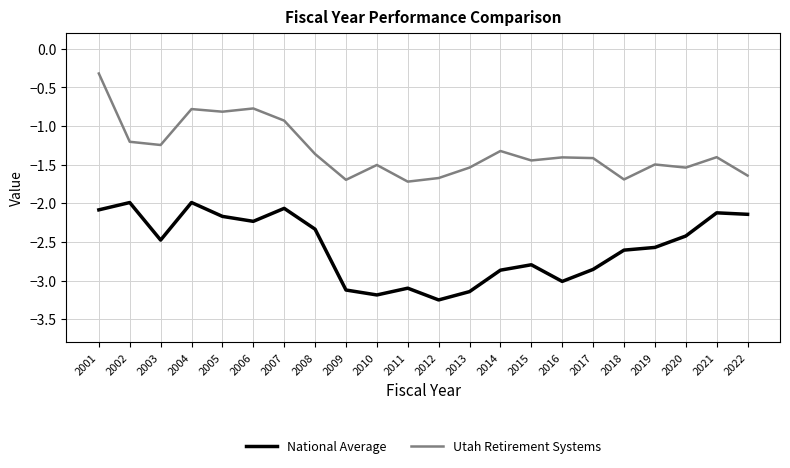

Rank the series by their maximum value, from highest to lowest.

Utah Retirement Systems, National Average